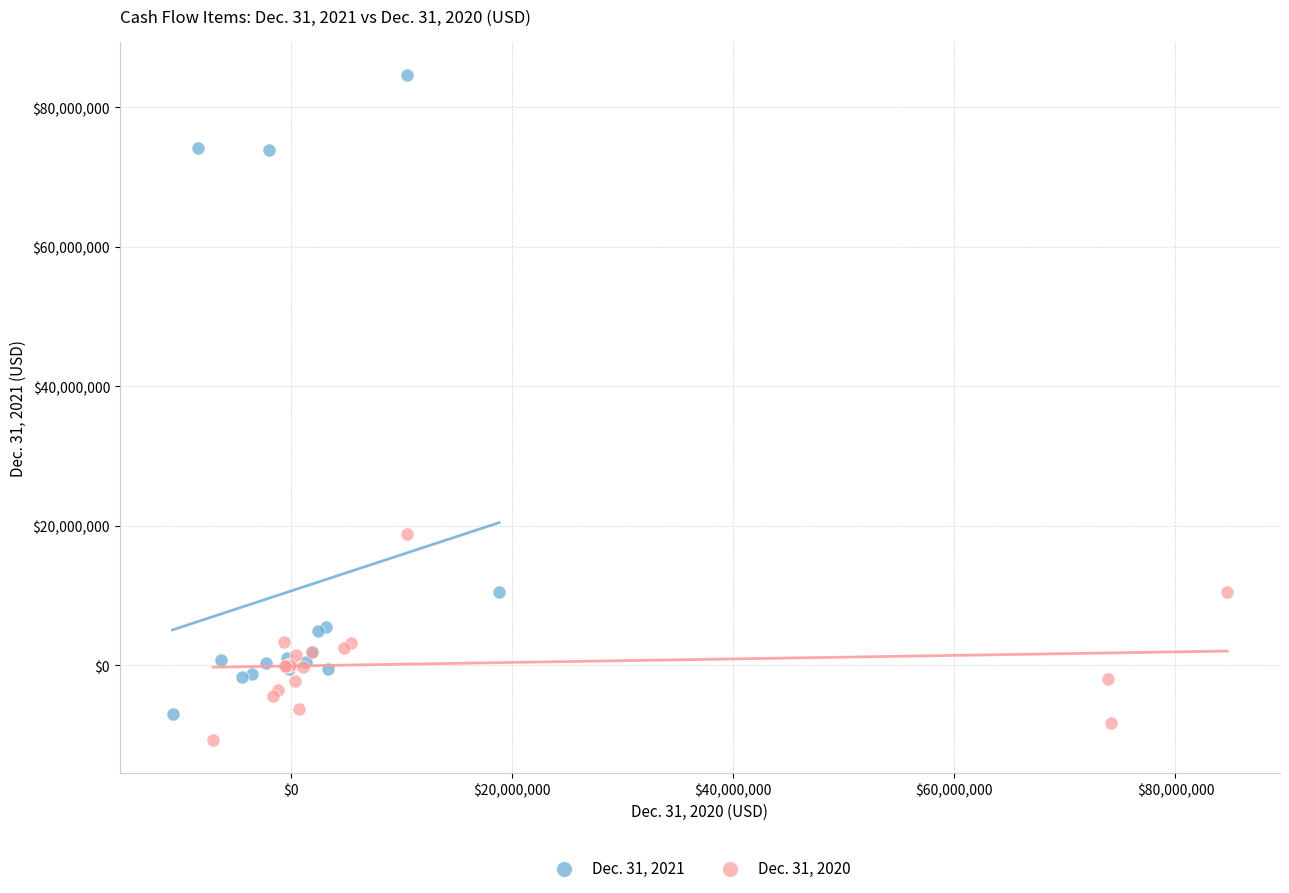

Which series contains the highest Y value?

Dec. 31, 2021